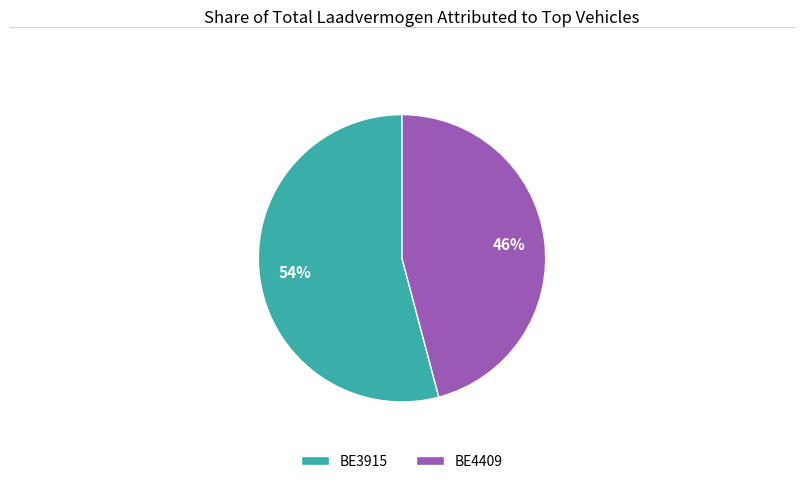

Which slice is the smallest?

BE4409